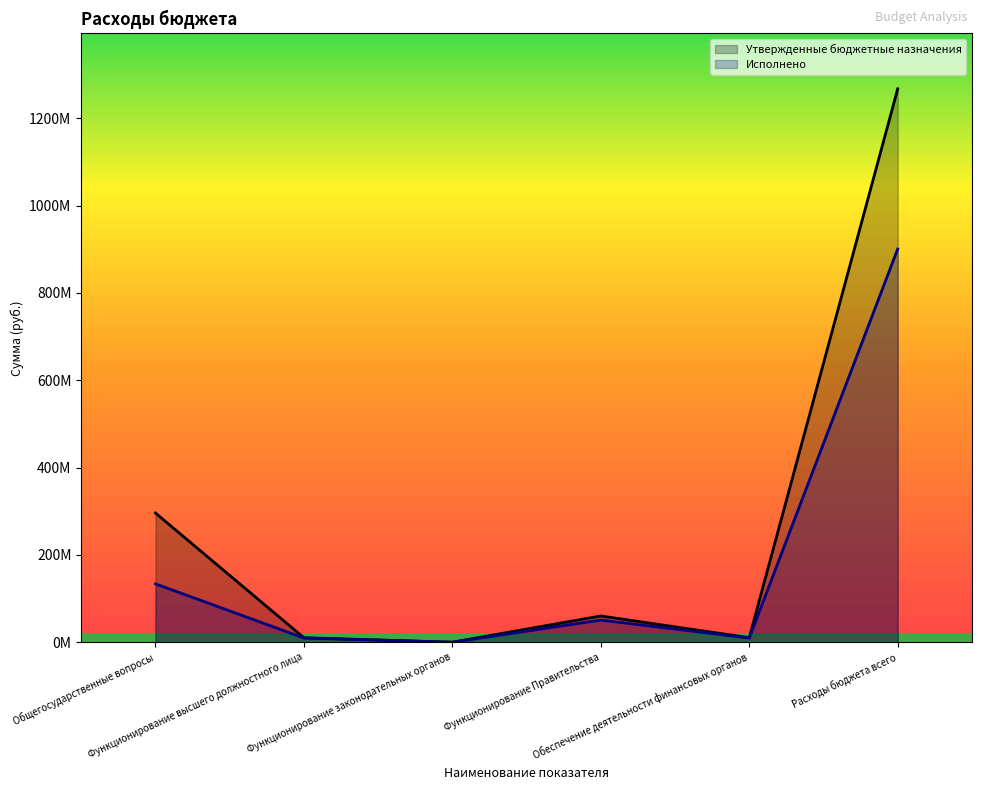

Reading right to left, transcribe all the data shown in this chart.

Утвержденные бюджетные назначения: 1267398238.9	10456804.0	60134131.7	104500.0	10265053.8	295984642.3
Исполнено: 900581871.7	9608923.8	50793930.4	47866.0	9684264.5	133762909.8